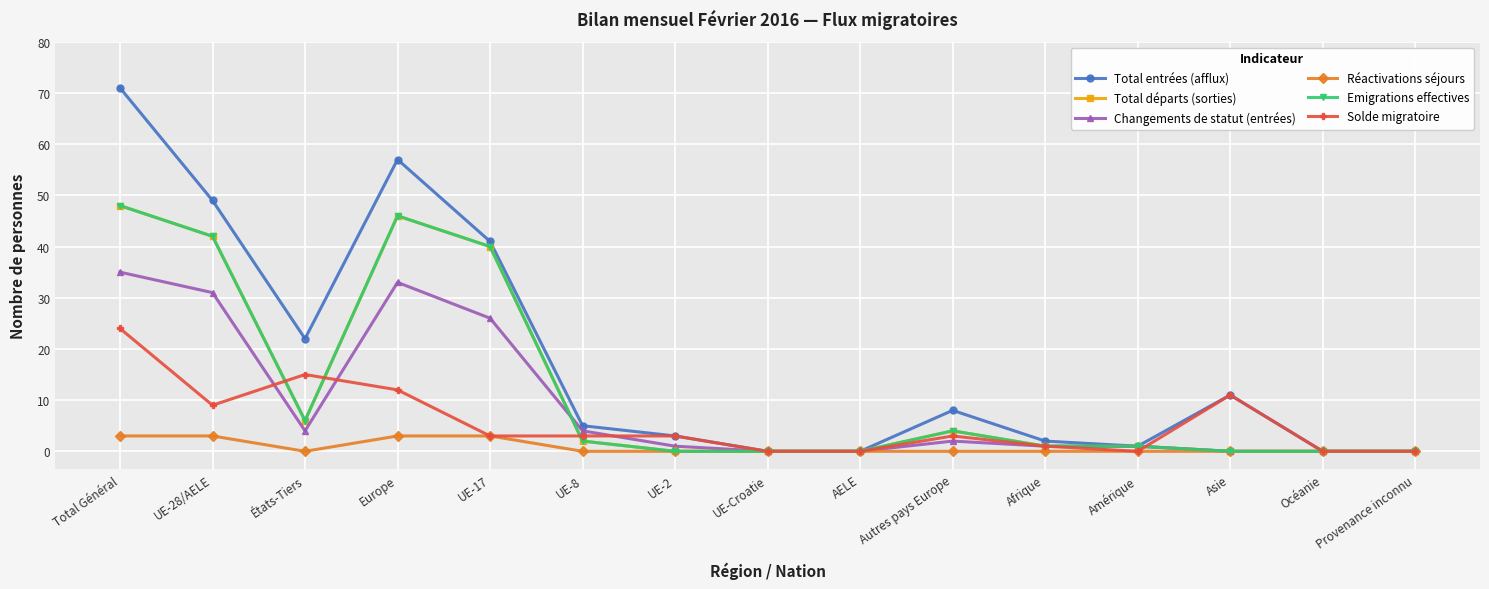

Is this an area chart (filled region under the line)?

No